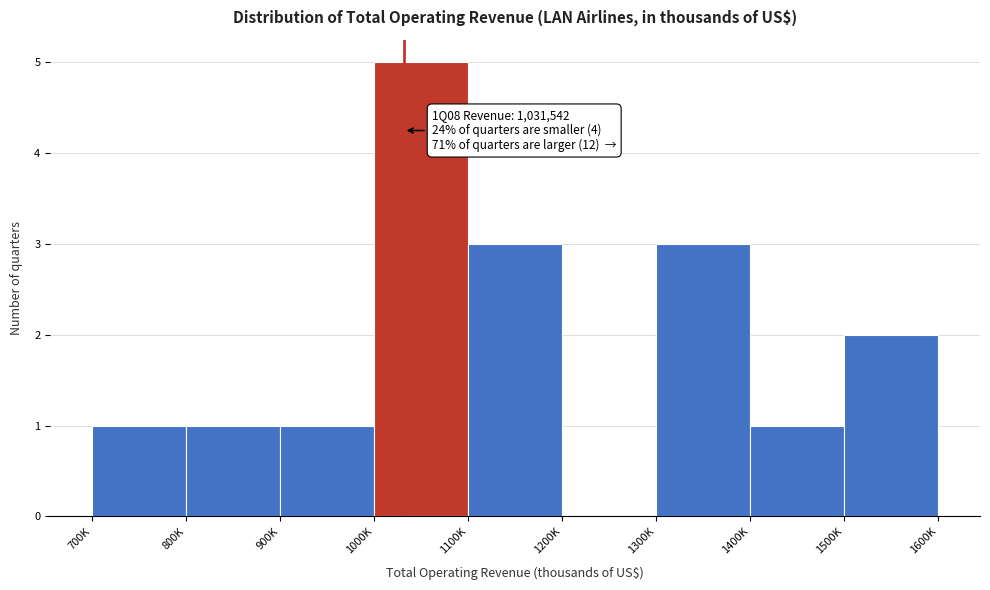

Reading left to right, what are all the values shown in this chart?

700K=1	800K=1	900K=1	1000K=5	1100K=3	1200K=0	1300K=3	1400K=1	1500K=2